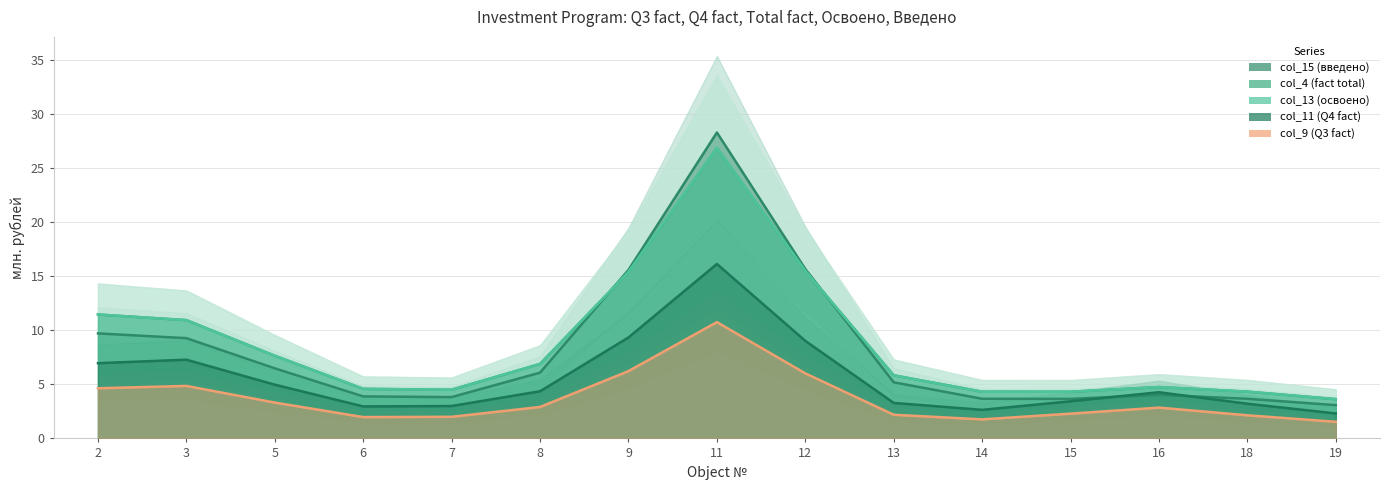

The col_15 (введено) series shows 9.7 at 2. True or false?

True